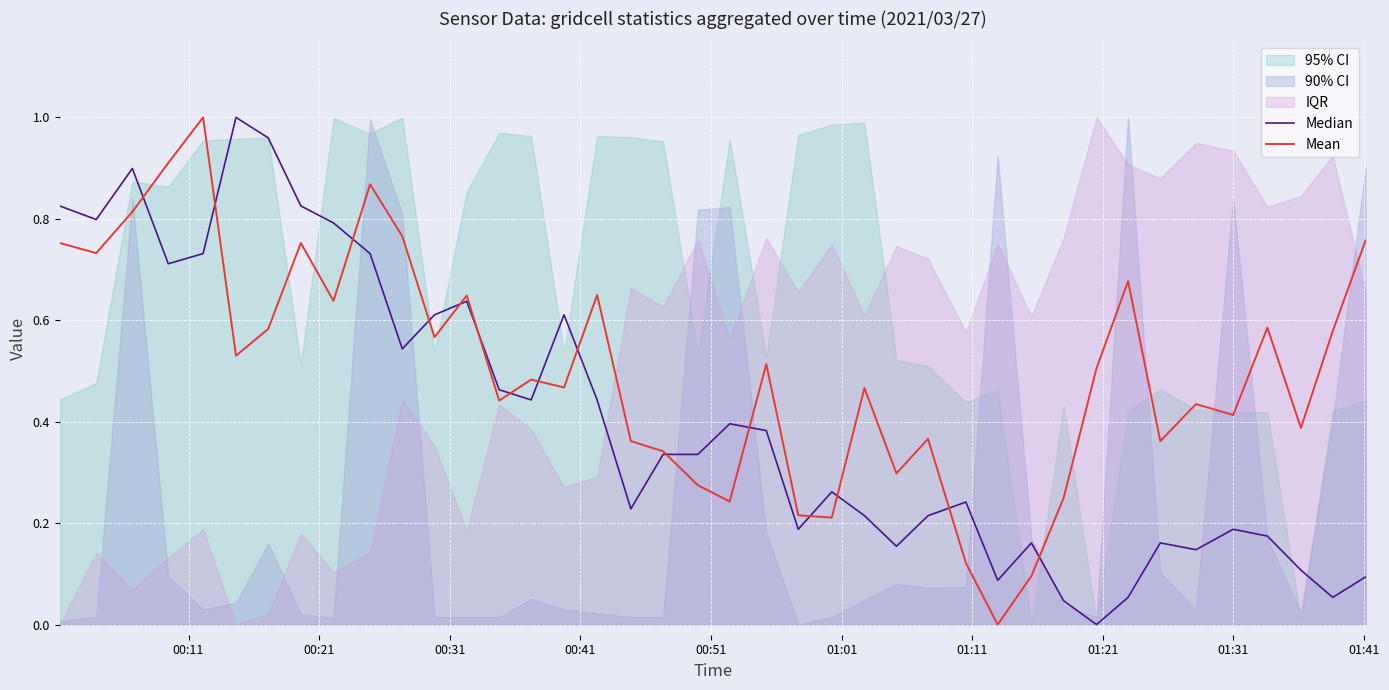

What is the highest value of the Mean series?

1.0